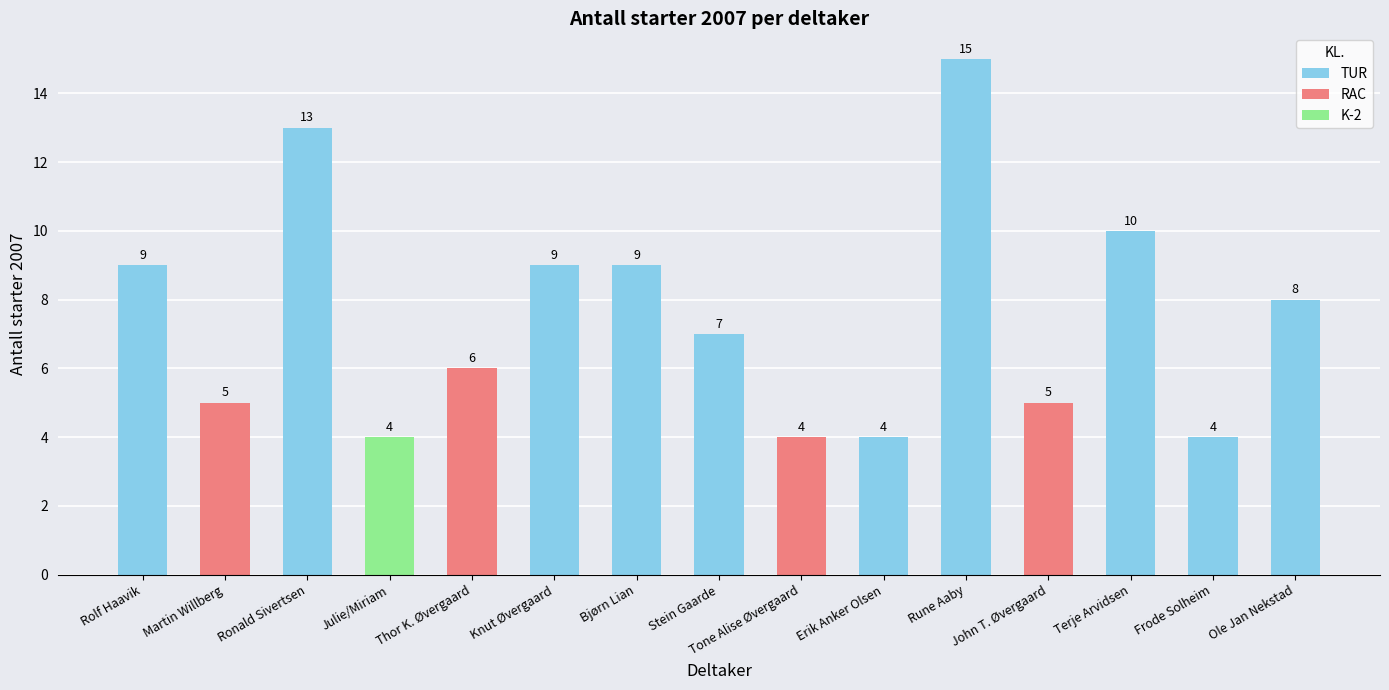

Which has a higher value, Rune Aaby or Martin Willberg?

Rune Aaby